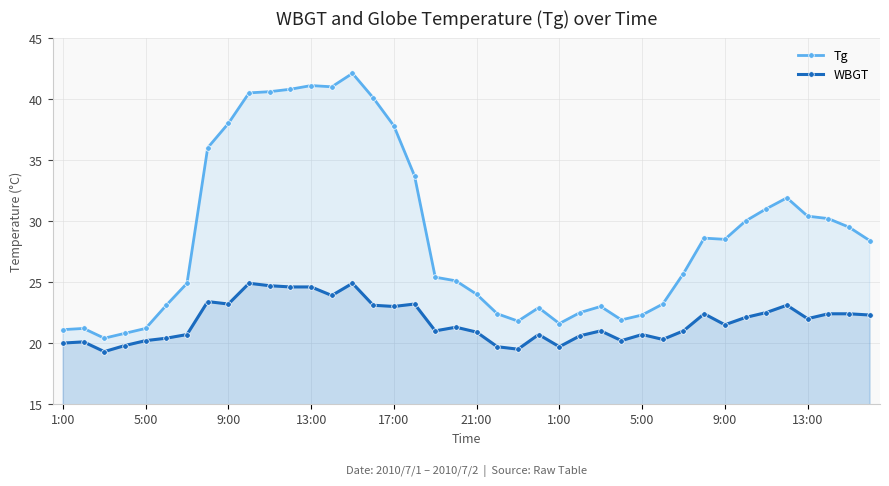

How many lines are shown in the chart?

2